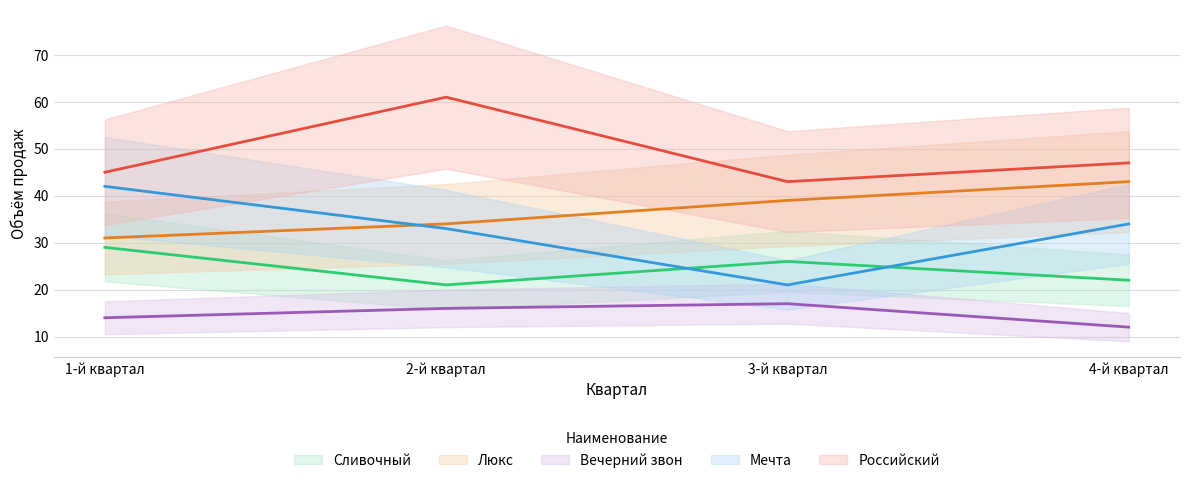

Rank the categories by Вечерний звон value from highest to lowest.

3-й квартал, 2-й квартал, 1-й квартал, 4-й квартал